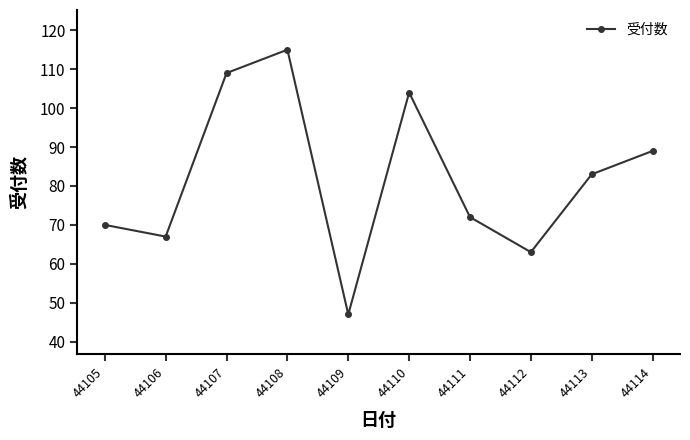

Between 44107 and 44109, which is larger?

44107